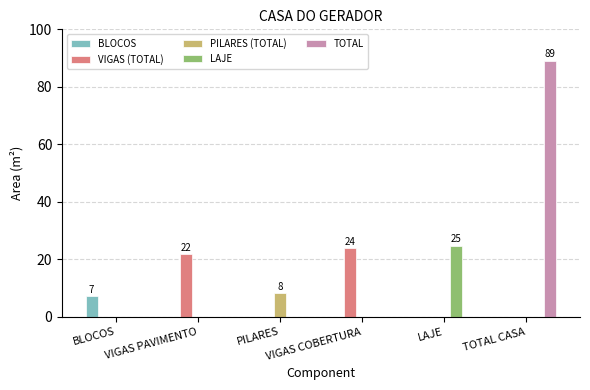

Which series has the largest total across all categories?

TOTAL